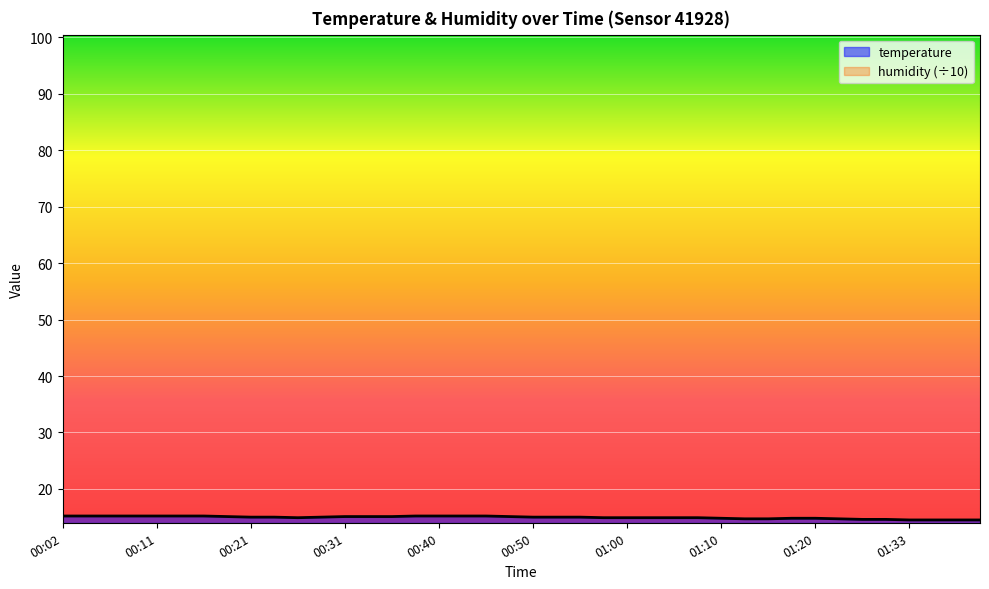

List the labels in order of value, largest first.

00:02, 00:04, 00:06, 00:09, 00:11, 00:14, 00:16, 00:38, 00:40, 00:43, 00:45, 00:19, 00:31, 00:33, 00:36, 00:48, 00:21, 00:23, 00:28, 00:50, 00:53, 00:55, 00:26, 00:58, 01:00, 01:02, 01:05, 01:08, 01:10, 01:18, 01:20, 01:13, 01:15, 01:25, 01:28, 01:30, 01:33, 01:35, 01:38, 01:40